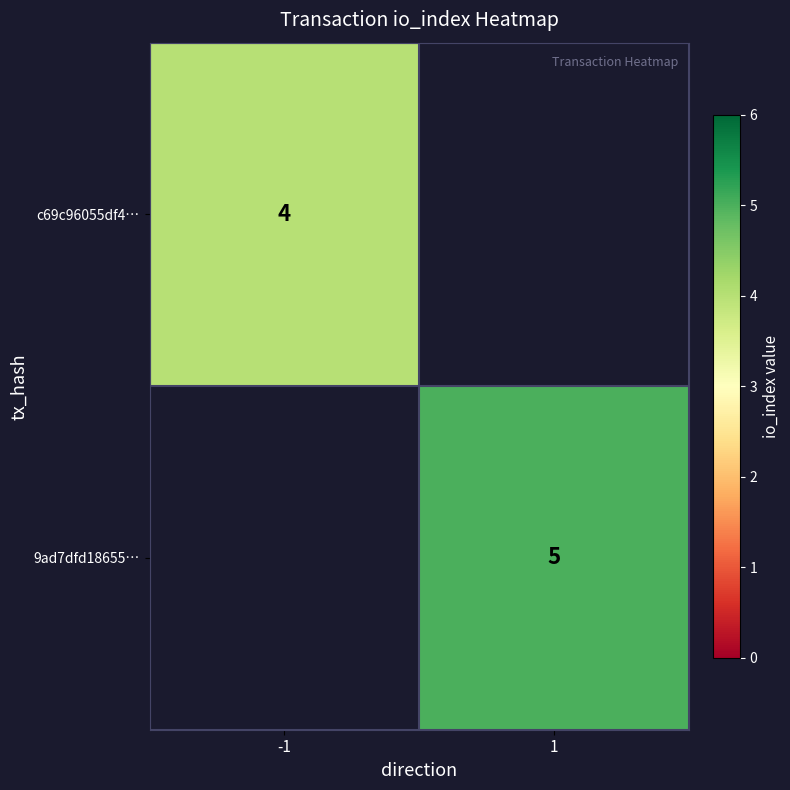

True or false: c69c96055df4… has a value of 4 at -1.

True